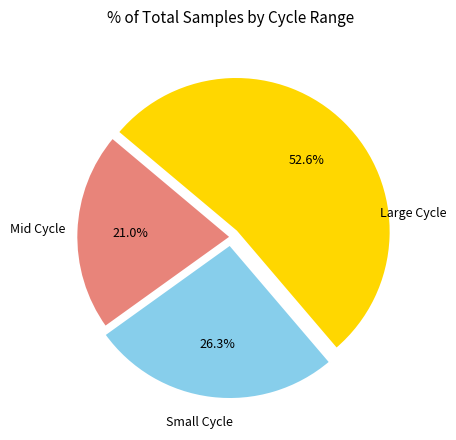

Is there a majority slice in this chart?

Yes